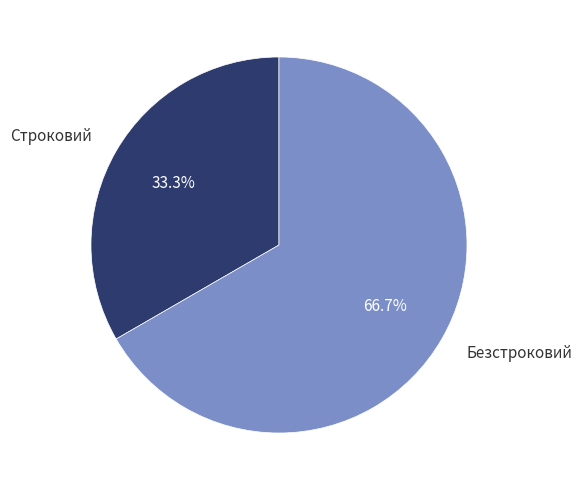

Count the number of slices in the pie.

2